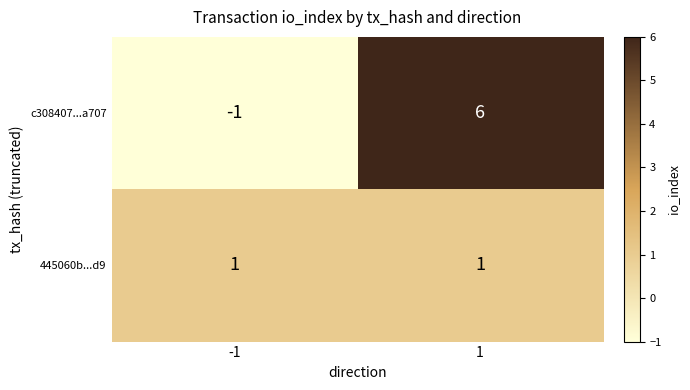

Which series changed the most between -1 and 1?

c308407...a707